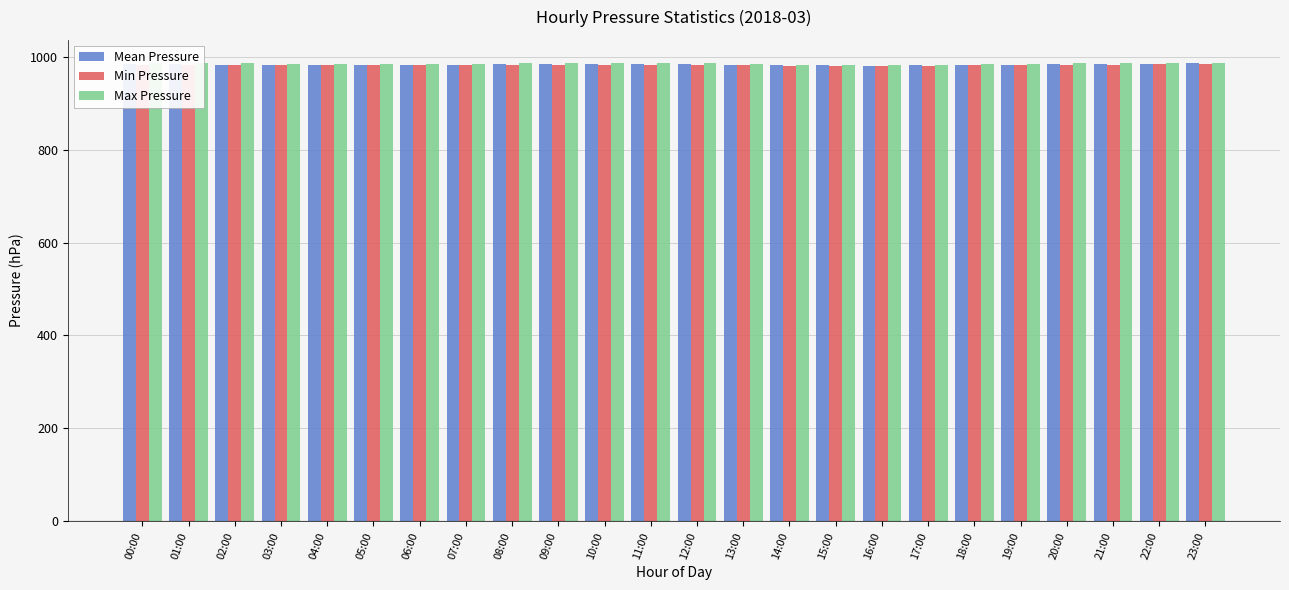

What is the label of the 2nd bar from the left?

01:00